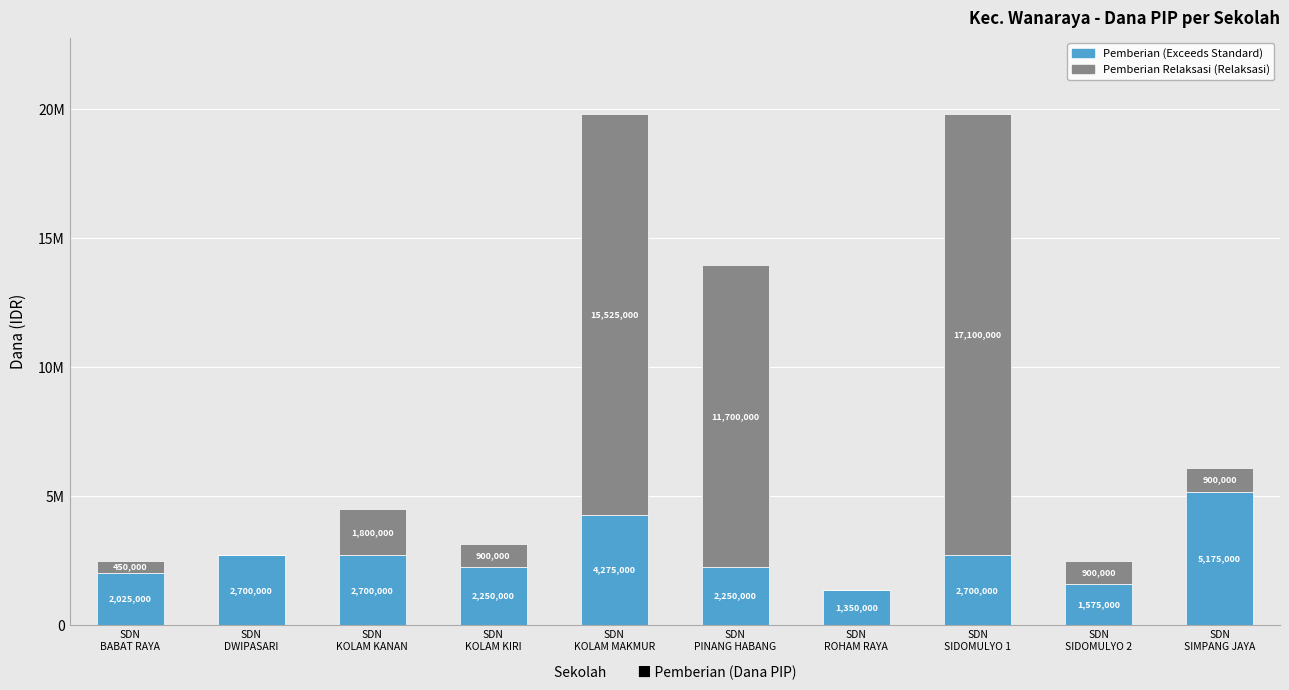

Is it true that Pemberian equals 2700000 at SDN
KOLAM KANAN?

True